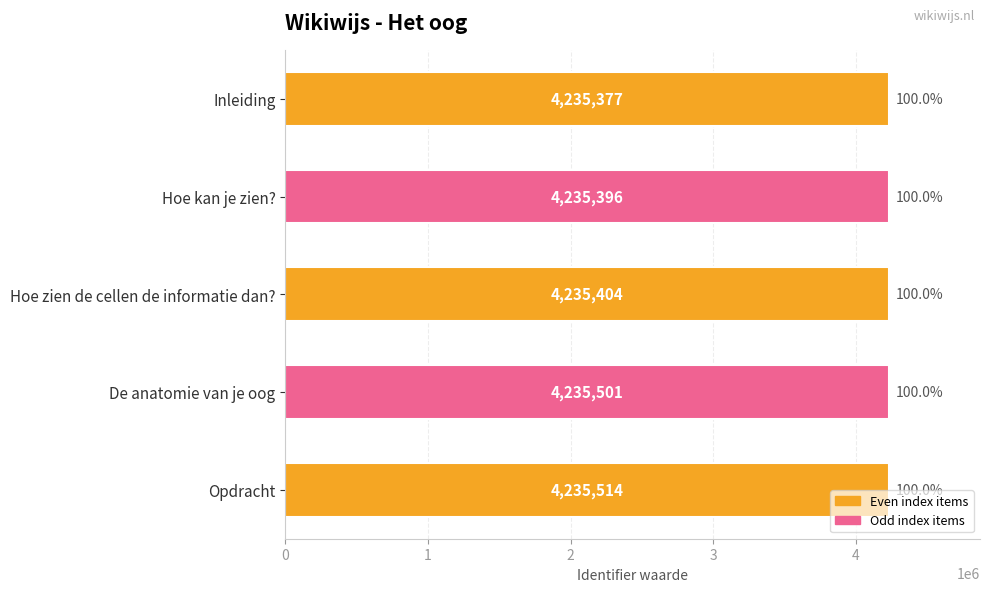

What is the smallest value displayed?

4235377